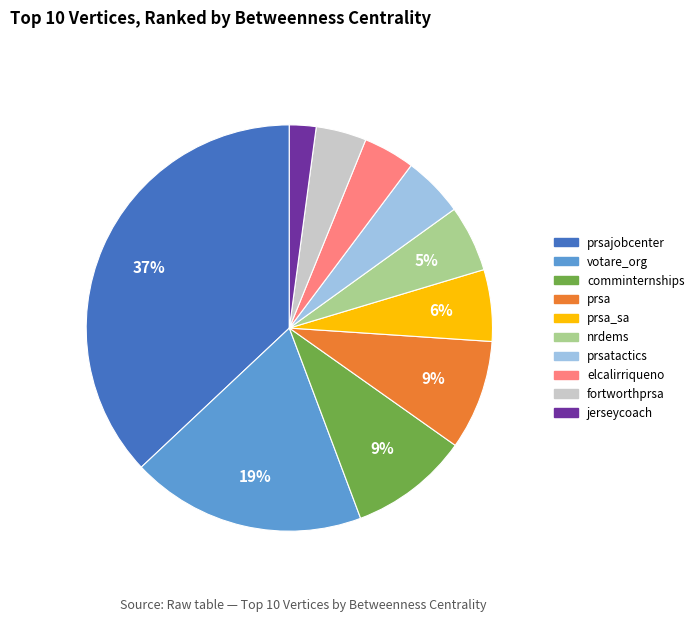

Is there a majority slice in this chart?

No